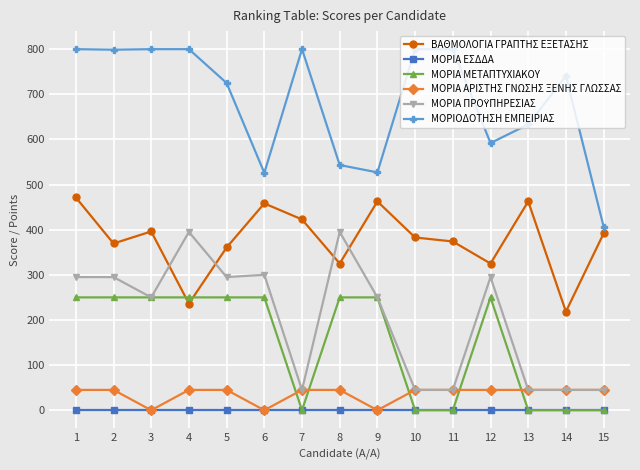

At how many categories does at least one series exceed 337?

15